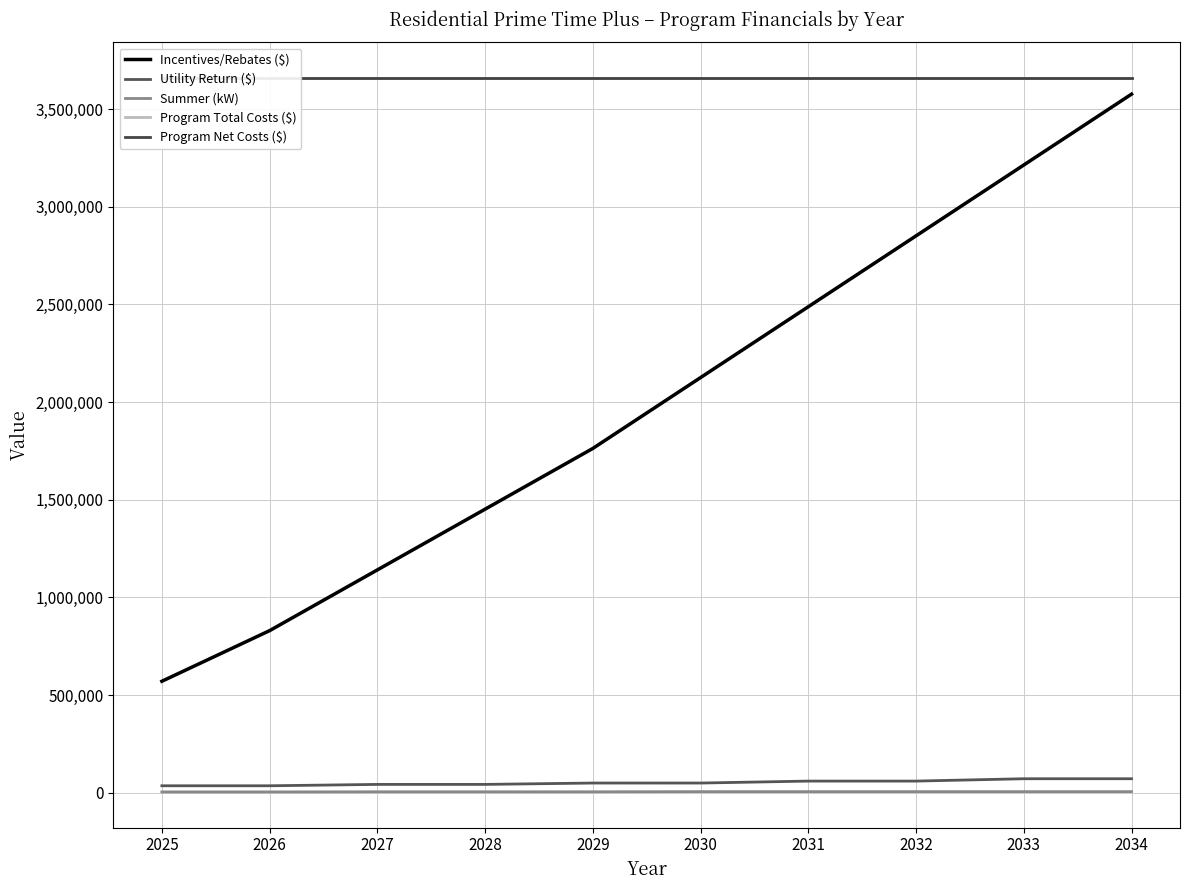

How many data points does each series have?

10